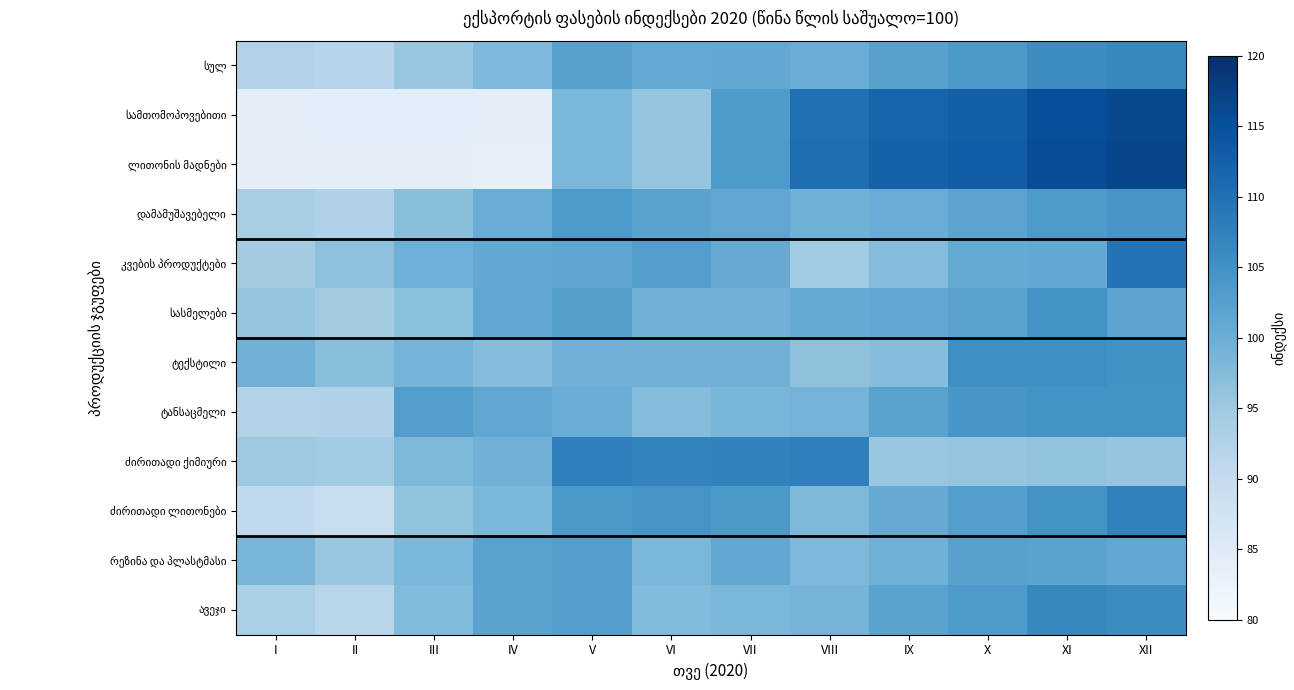

Rank the series at XII from lowest to highest value.

ძირითადი ქიმიური, რეზინა და პლასტმასი, სასმელები, დამამუშავებელი, ტანსაცმელი, ტექსტილი, ავეჯი, სულ, ძირითადი ლითონები, კვების პროდუქტები, სამთომოპოვებითი, ლითონის მადნები